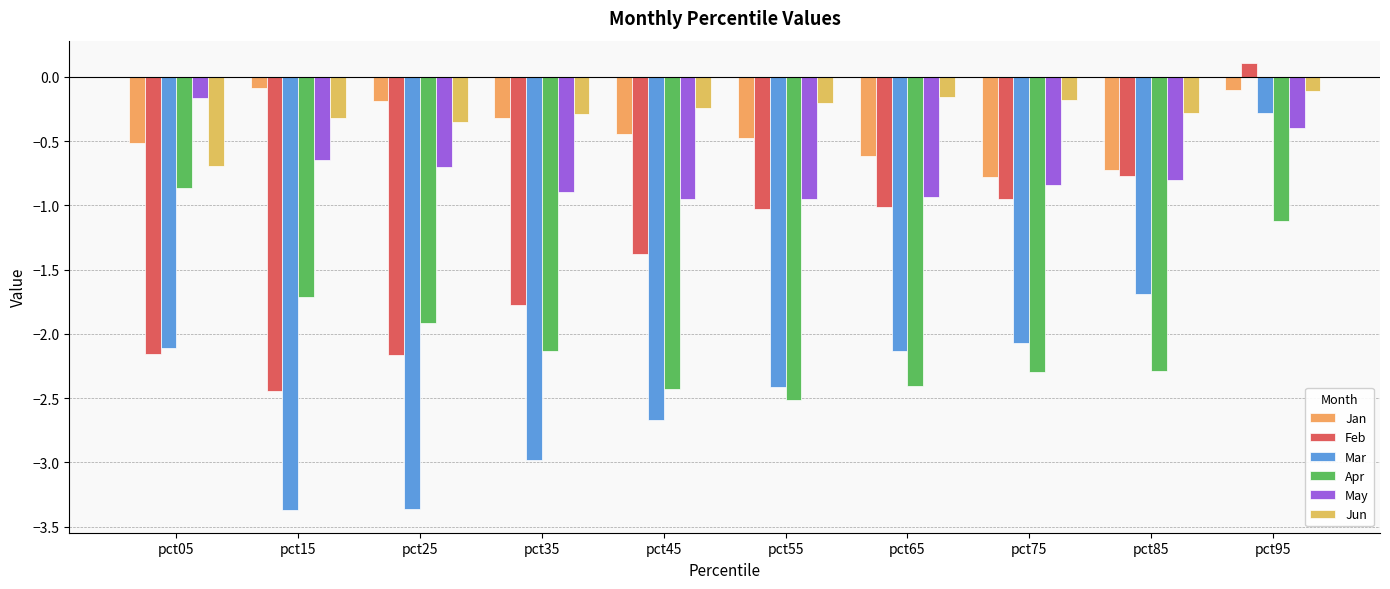

Rank the series by their maximum value, from highest to lowest.

Feb, Jan, Jun, May, Mar, Apr